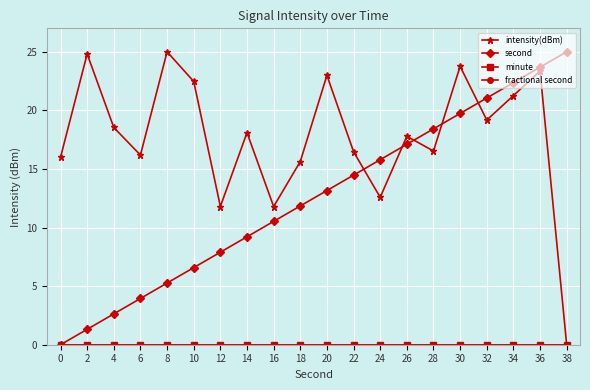

Is this an area chart (filled region under the line)?

No